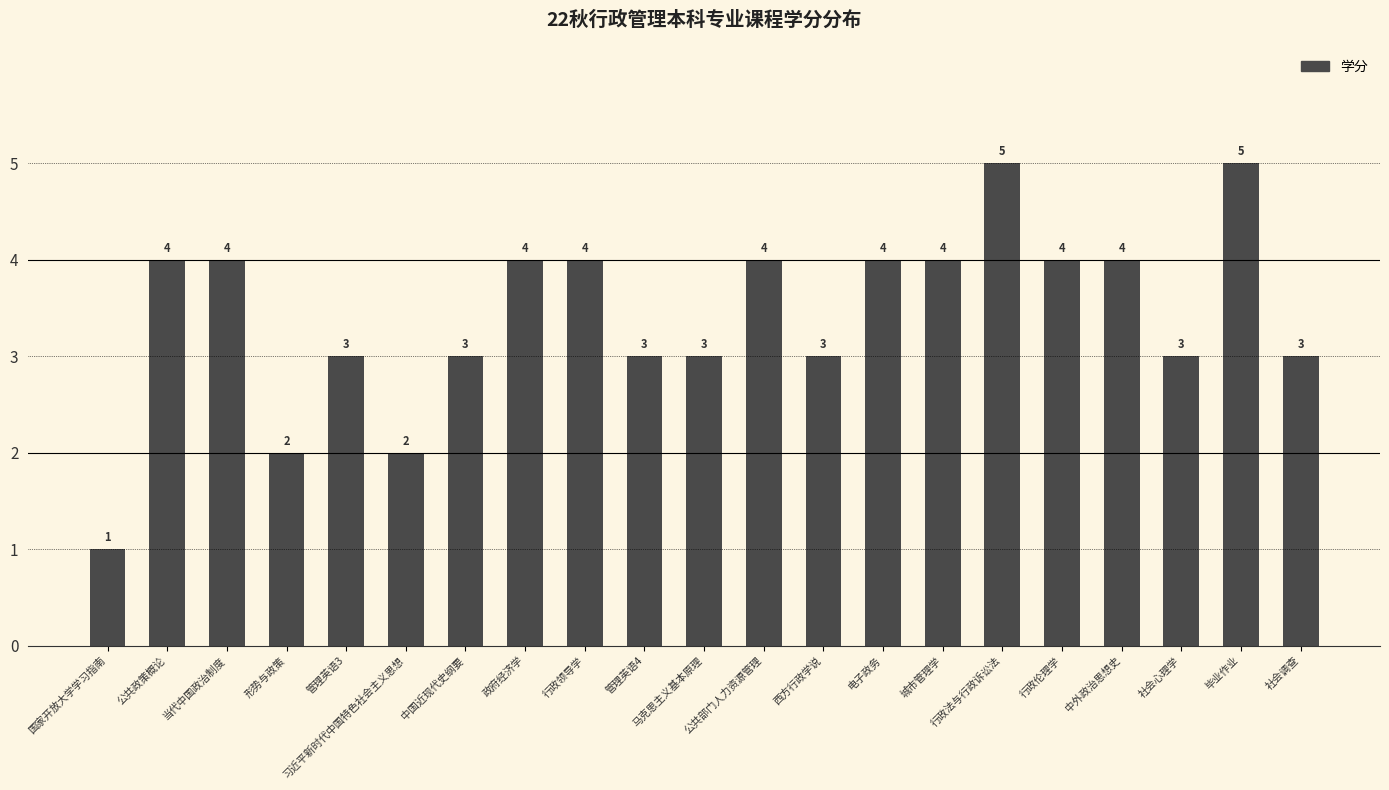

What is the maximum value shown in the chart?

5